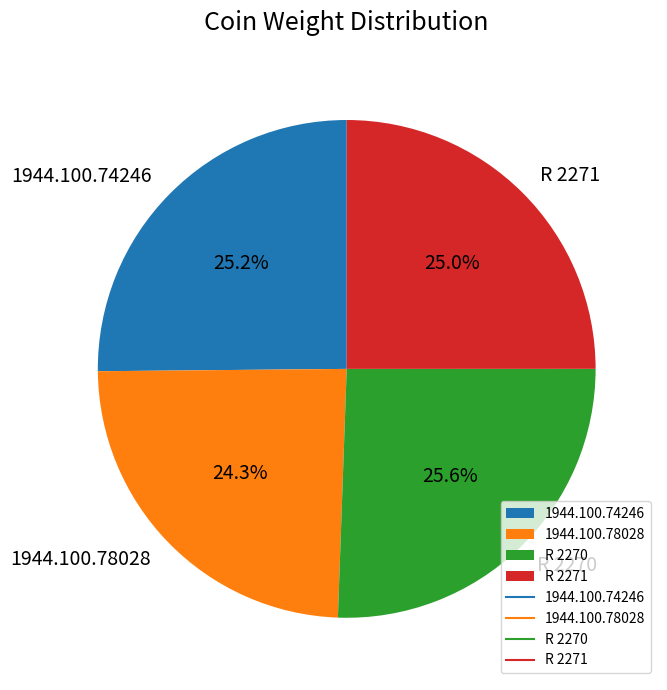

To the nearest percent, what percentage of the pie is 1944.100.74246?

25%